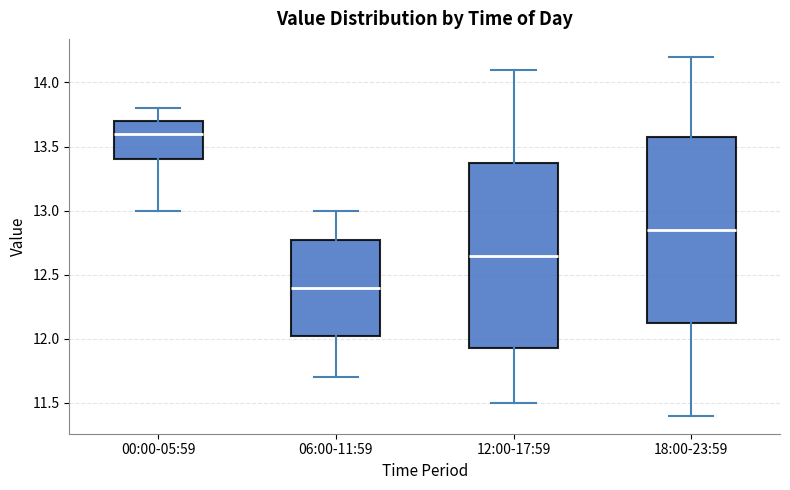

Which box has the lowest median line?

06:00-11:59